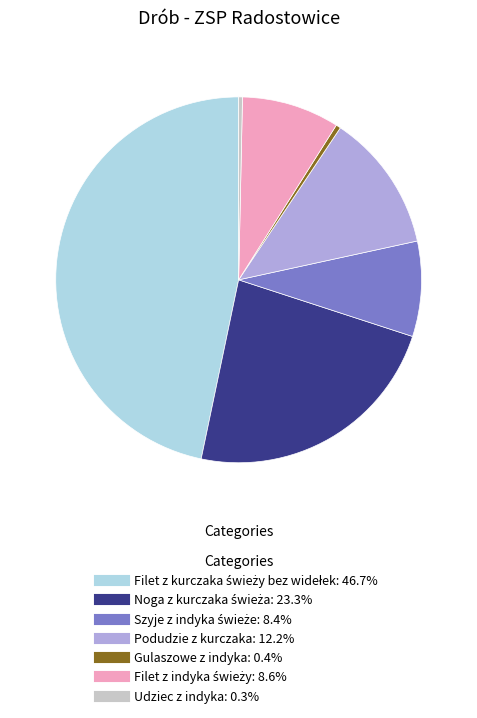

Is there a majority slice in this chart?

No